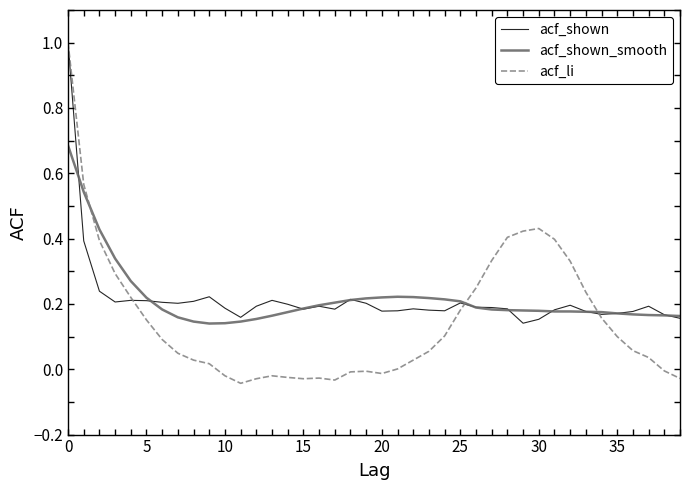

What is the highest value of the acf_li series?

1.0